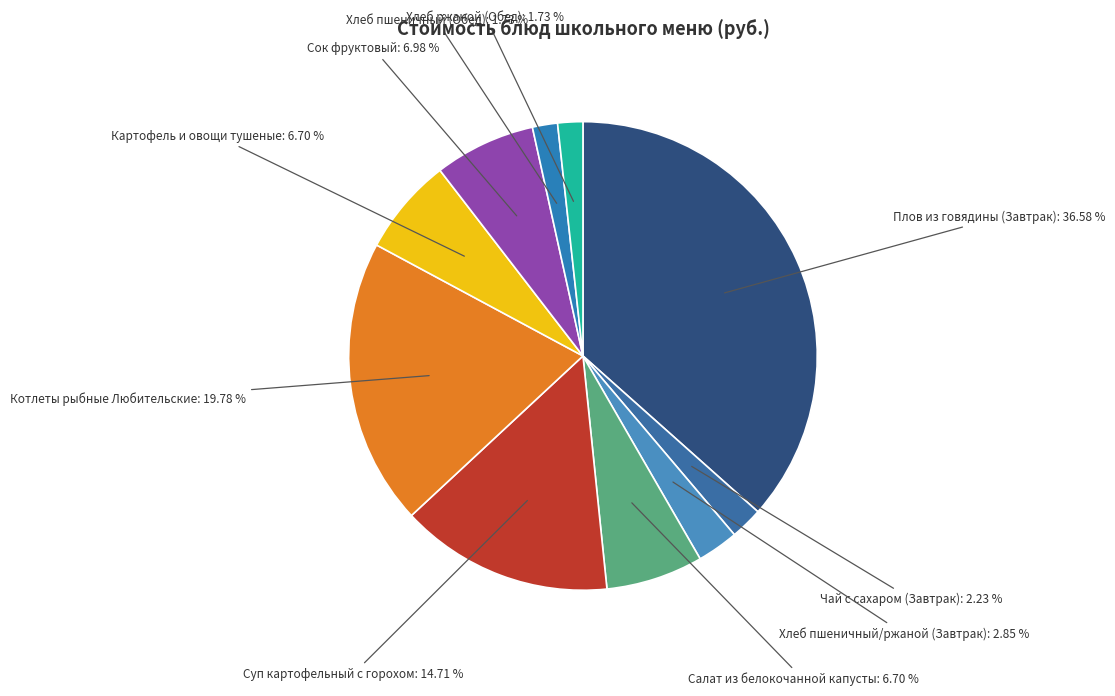

How many segments does this pie chart have?

10